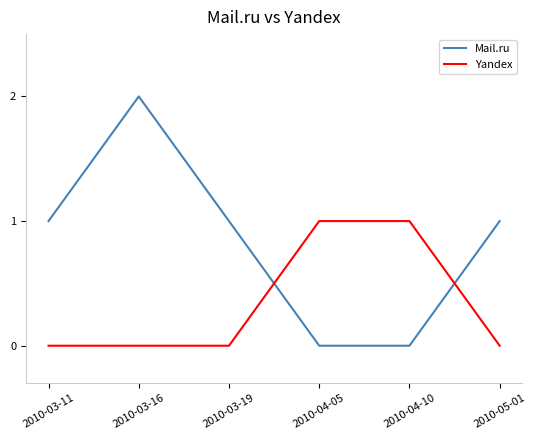

How many series are shown in this chart?

2